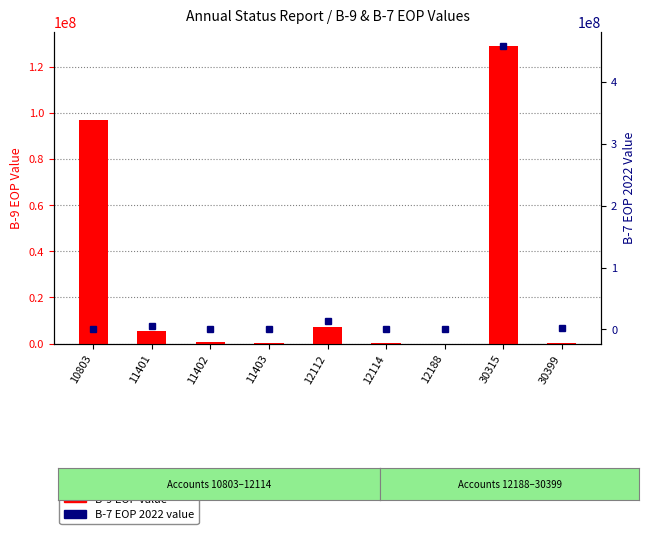

Is the value of B-9 EOP at 30399 greater than the value of B-7 EOP 2022 at 30399?

No